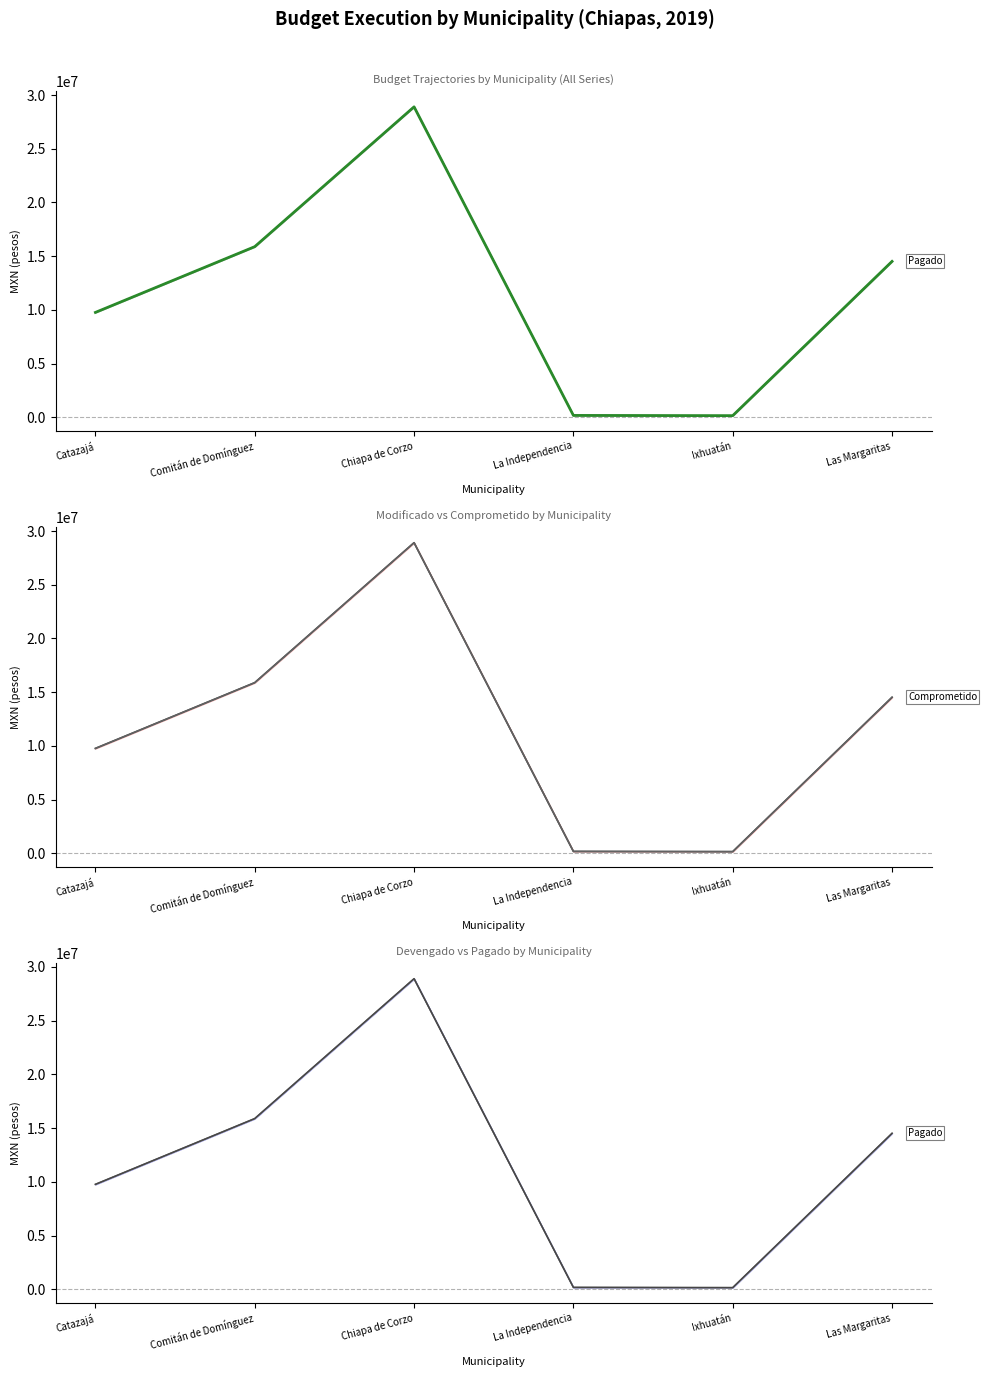

Count the number of categories in the chart.

6